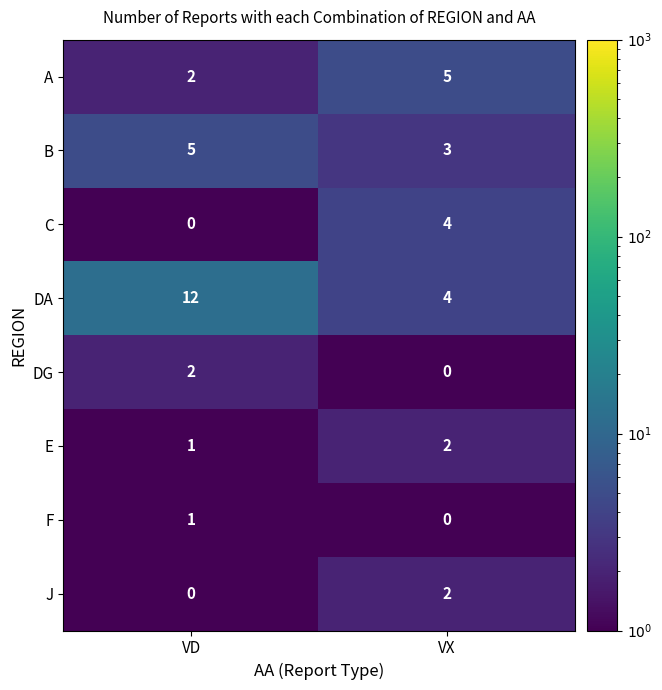

What is the difference between the maximum and minimum values in the A series?

3